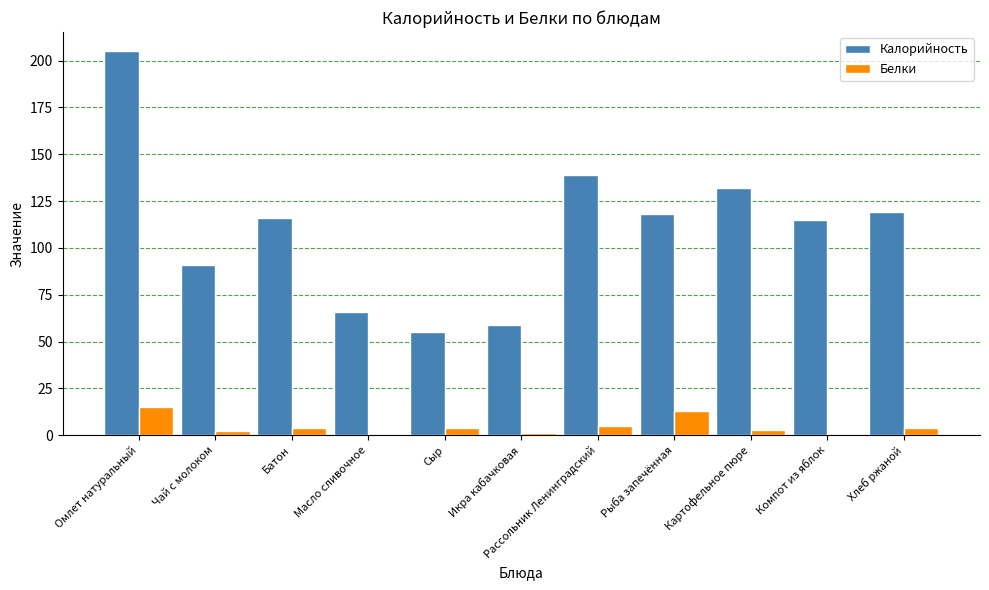

What are all the series names shown in the legend?

Калорийность, Белки